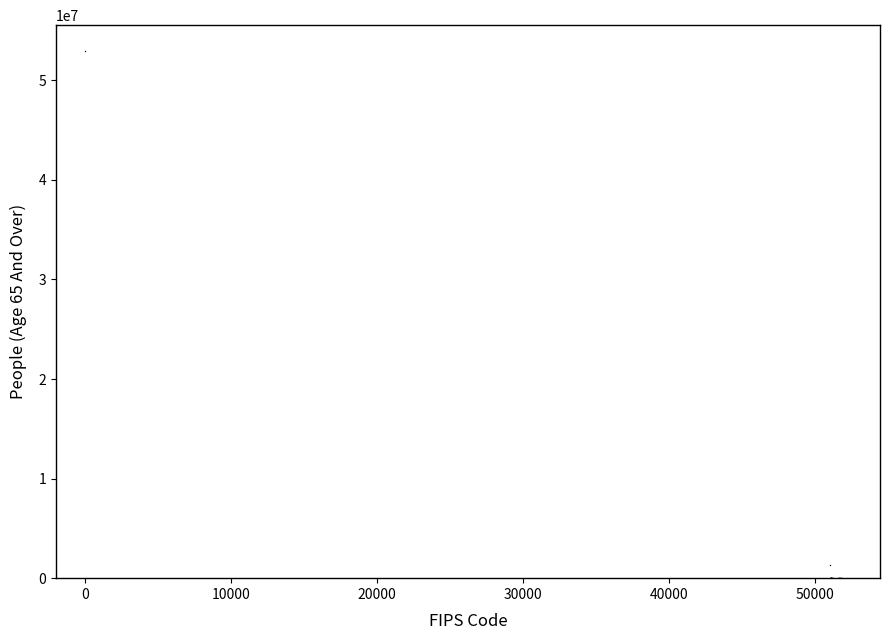

What Y value in the scatter plot is closest to 26444683?

1328600